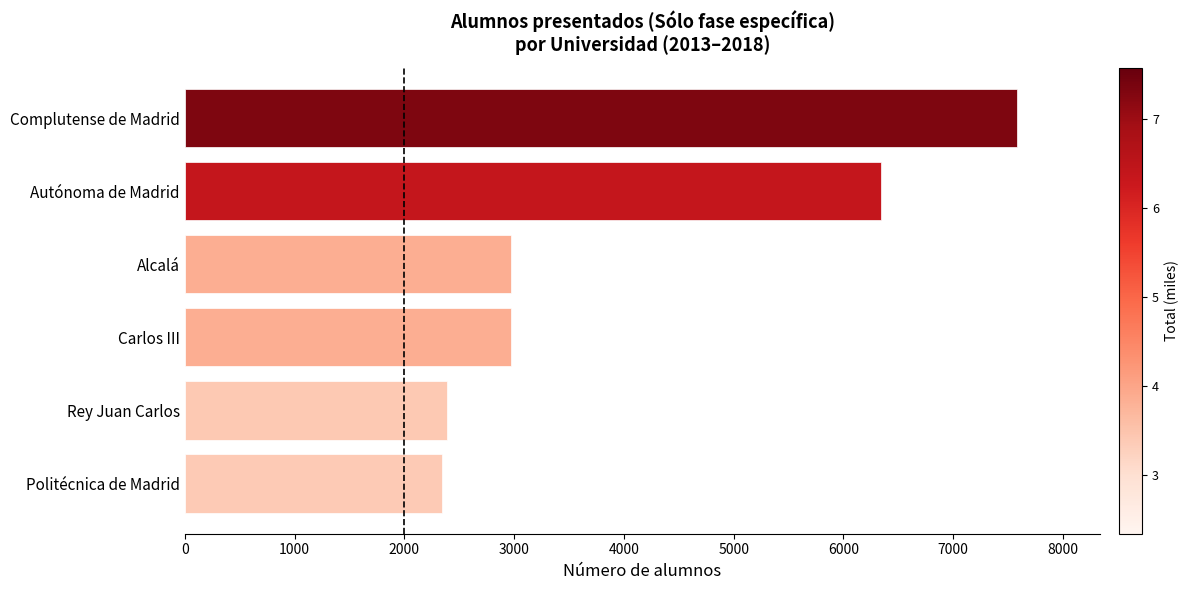

Where is the data nearest to the value 4961?

Autónoma de Madrid